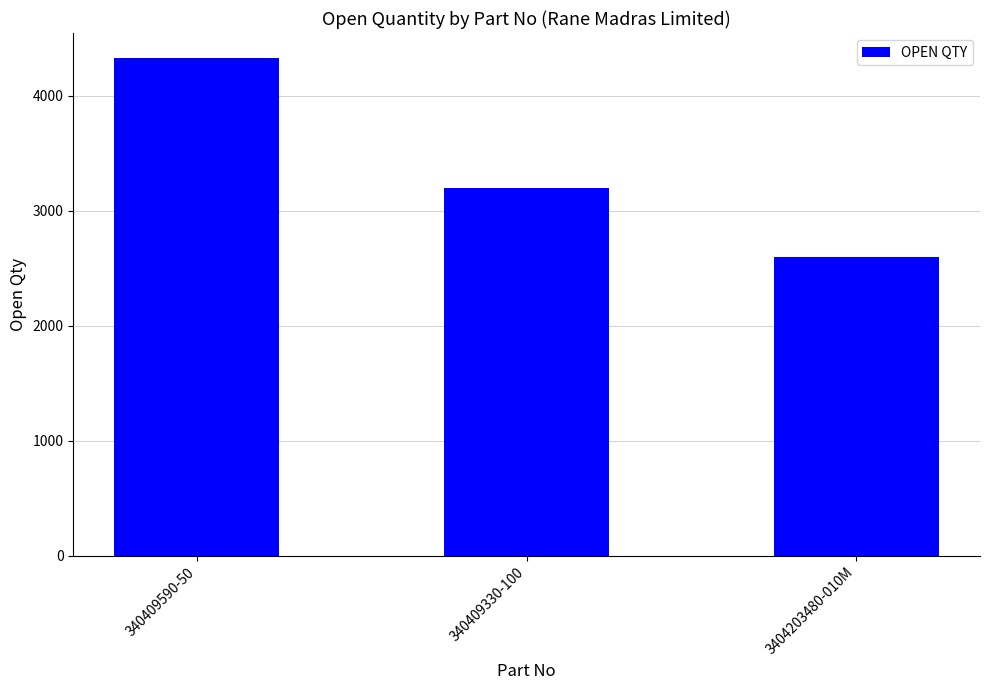

Is it true that the value at 340409330-100 is 4902?

False